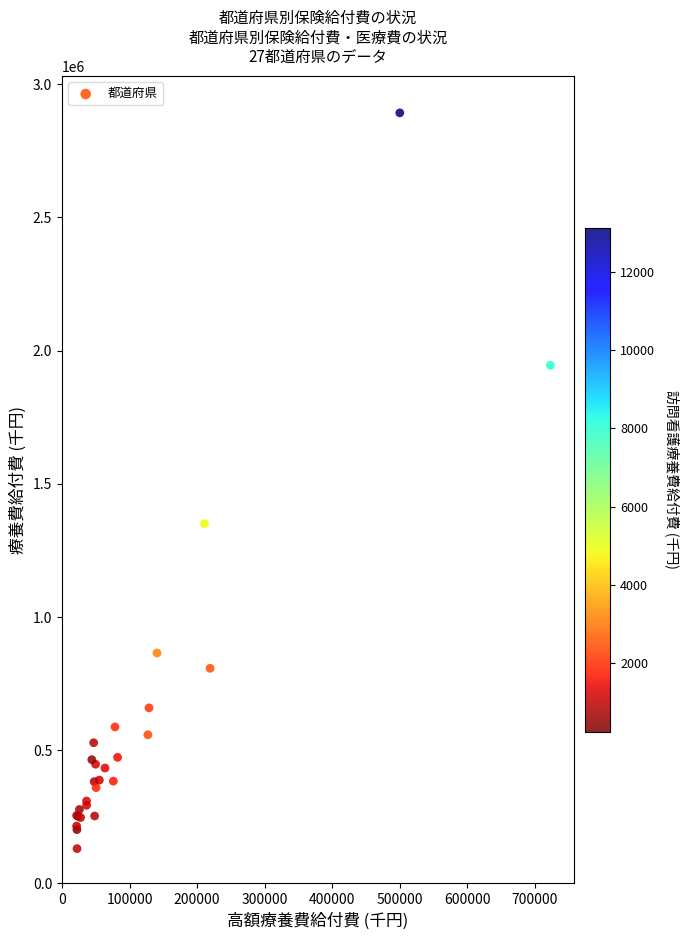

What Y value in the scatter plot is closest to 1511511?

1350670.3